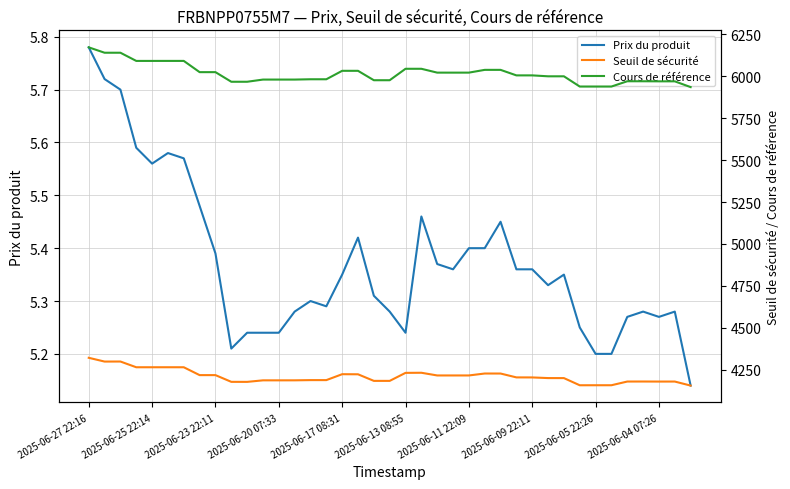

At which label does Prix du produit reach its peak?

2025-06-27 22:16